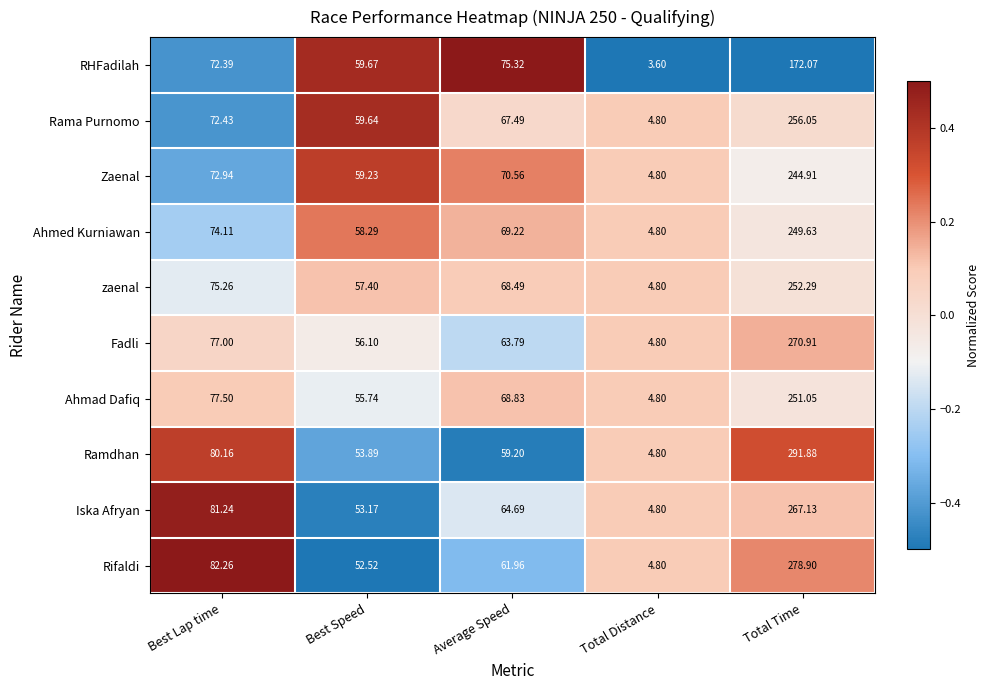

Rank the series by their maximum value, from lowest to highest.

RHFadilah, Zaenal, Ahmed Kurniawan, Ahmad Dafiq, zaenal, Rama Purnomo, Iska Afryan, Fadli, Rifaldi, Ramdhan